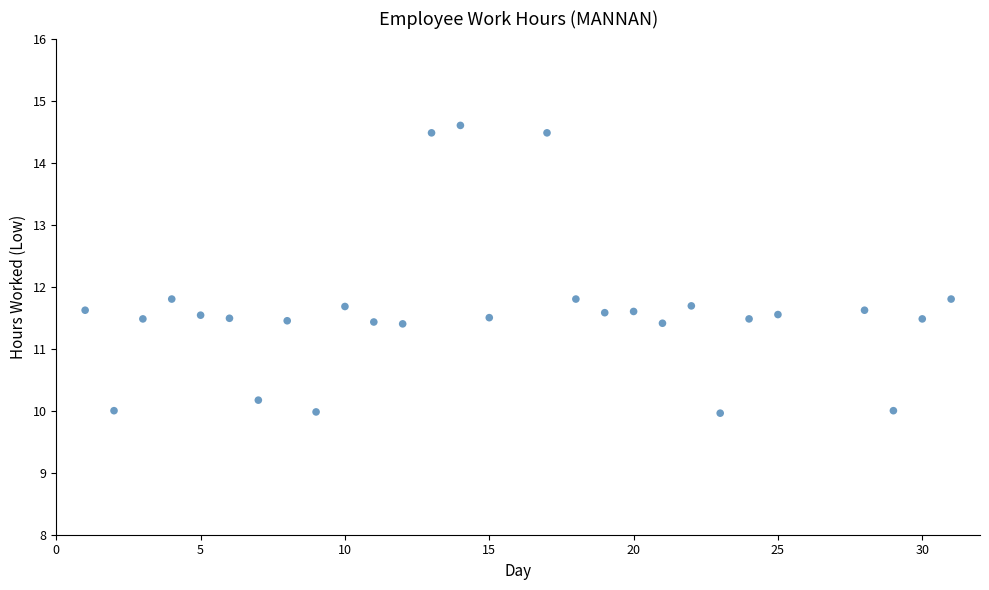

What is the range of Y values (max minus min)?

4.6